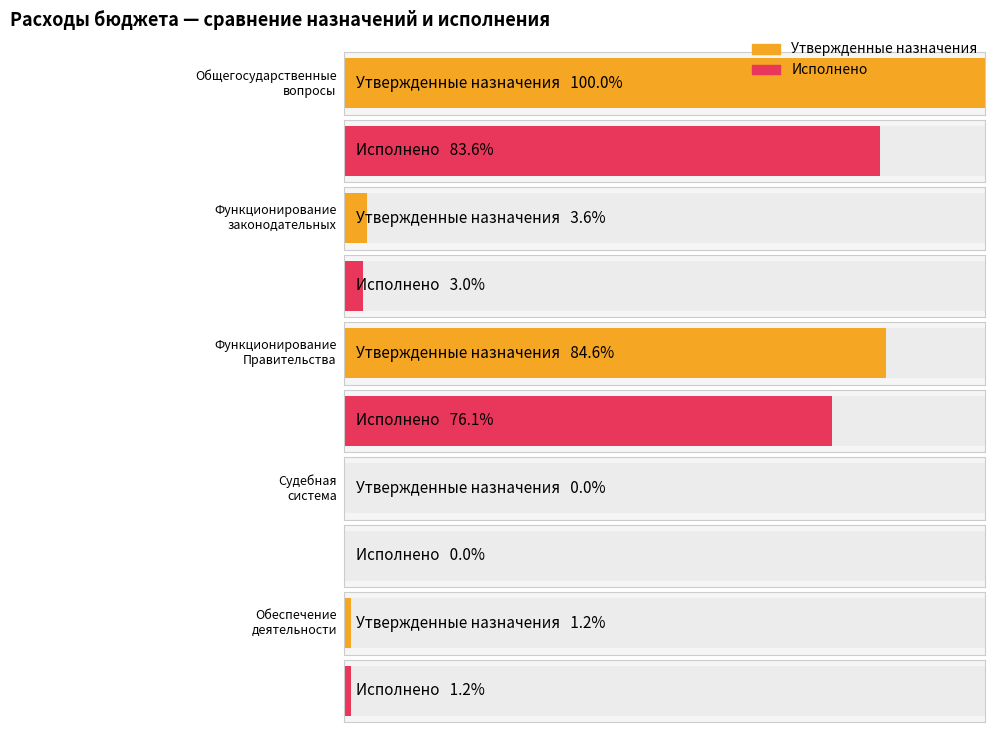

Which category has the highest value in the Исполнено series?

Общегосударственные
вопросы